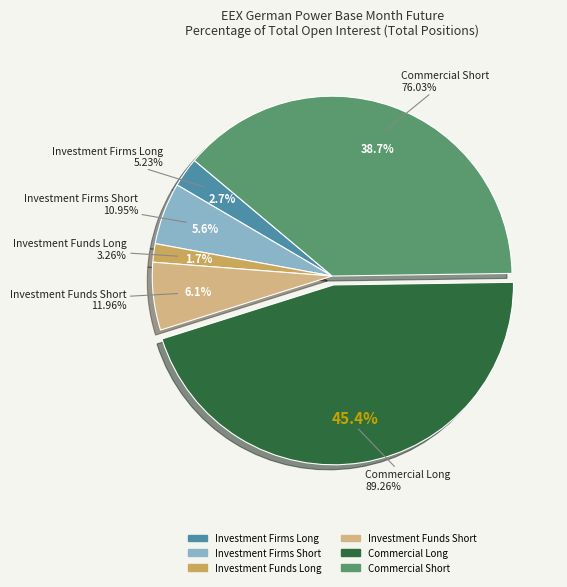

Do Investment Firms Long and Commercial Short together represent more than half of the pie?

No